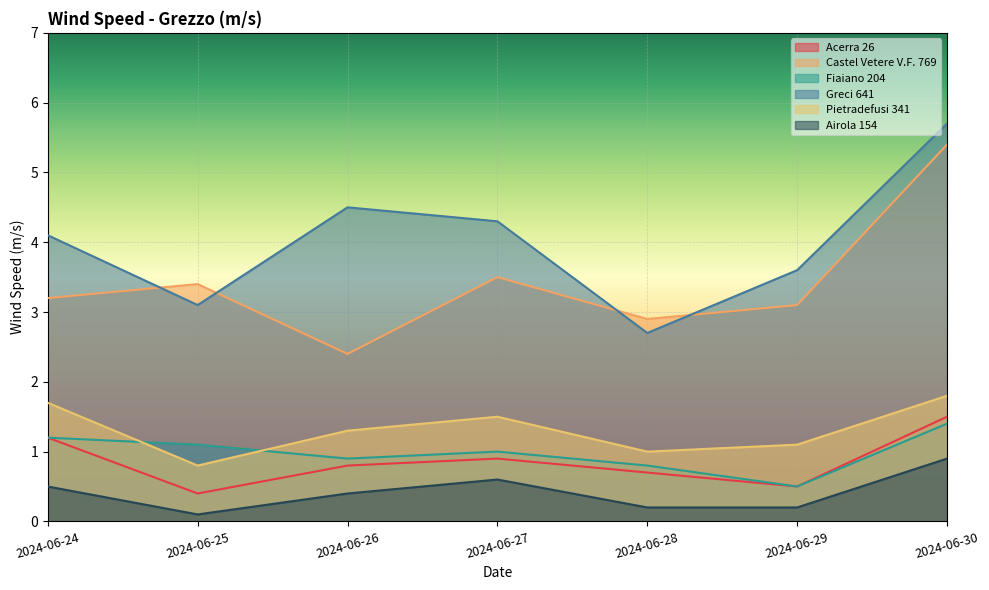

What is the difference between the second highest and minimum values in the Greci 641 series?

1.8